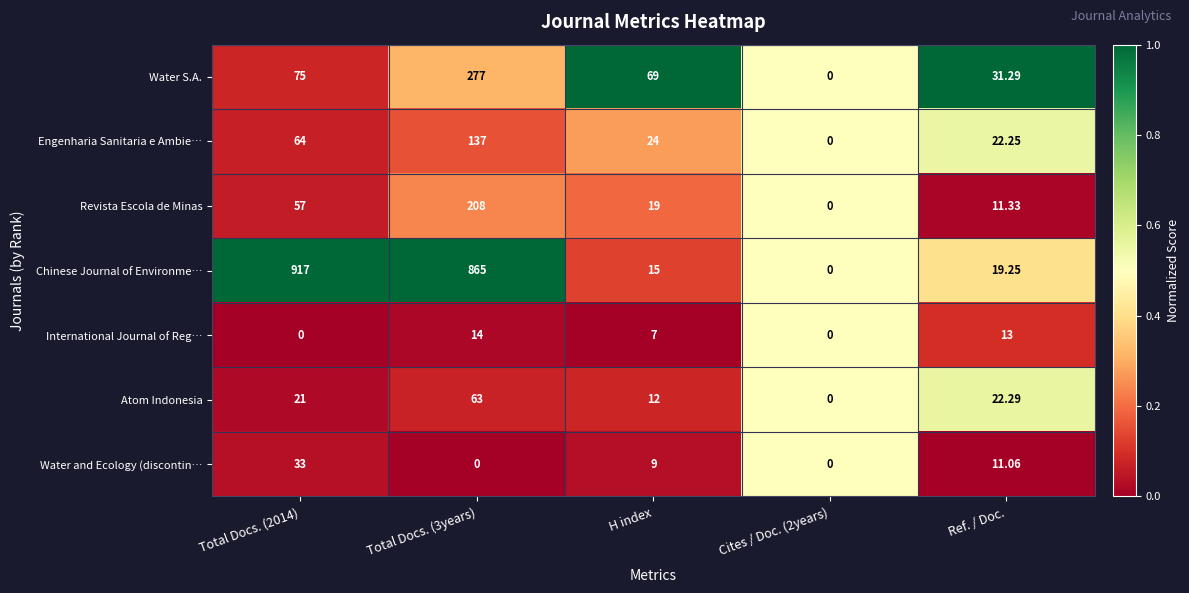

Which series has the widest spread of values?

Chinese Journal of Environme…